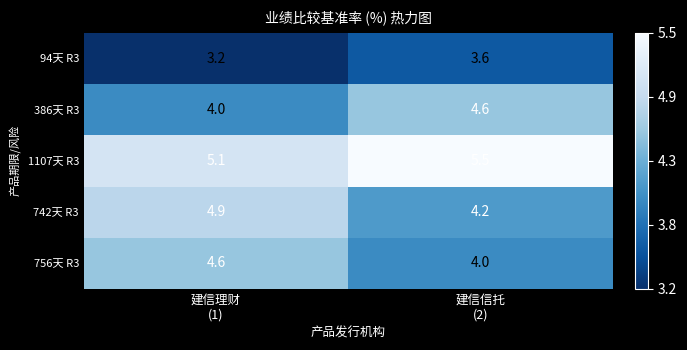

Which series changed the most between 建信理财
(1) and 建信信托
(2)?

742天 R3